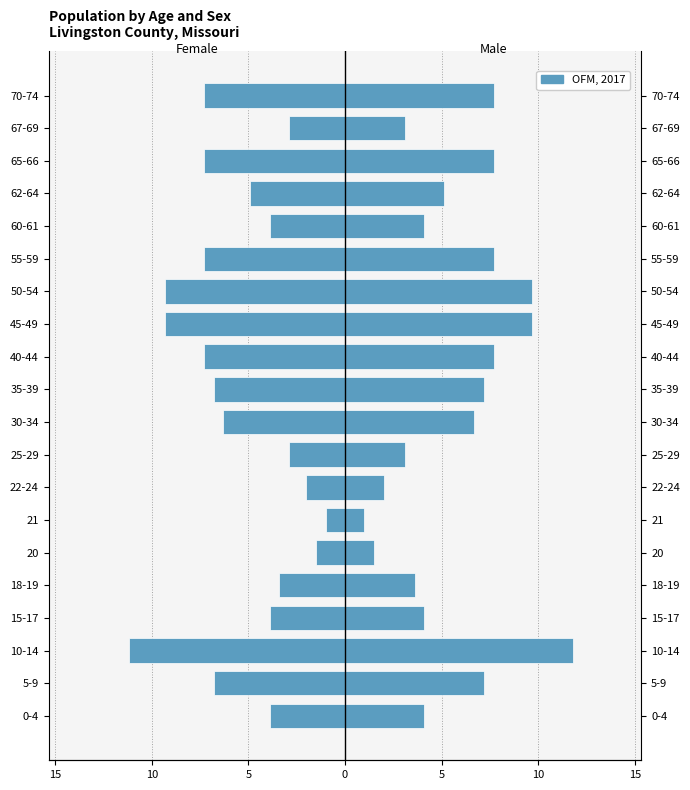

The chart shows a value of -3.9 at 15. True or false?

True